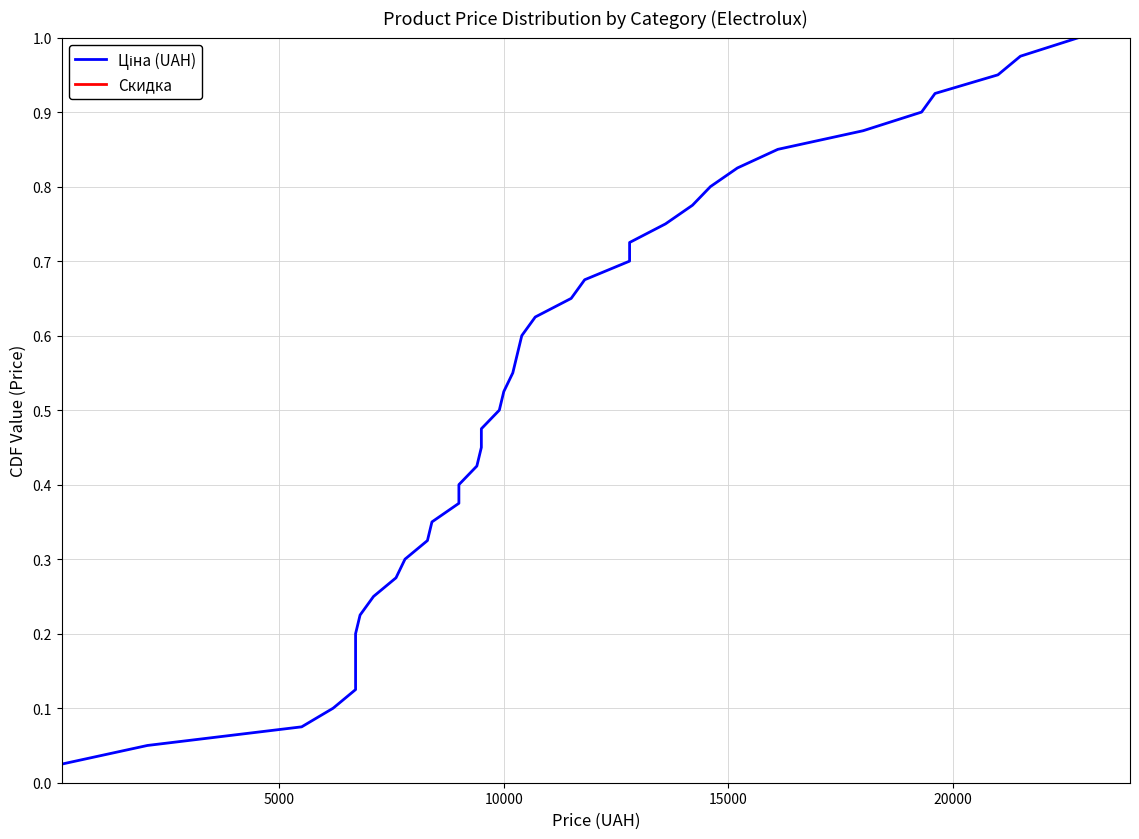

What is the maximum value for Ціна (UAH)?

1.0